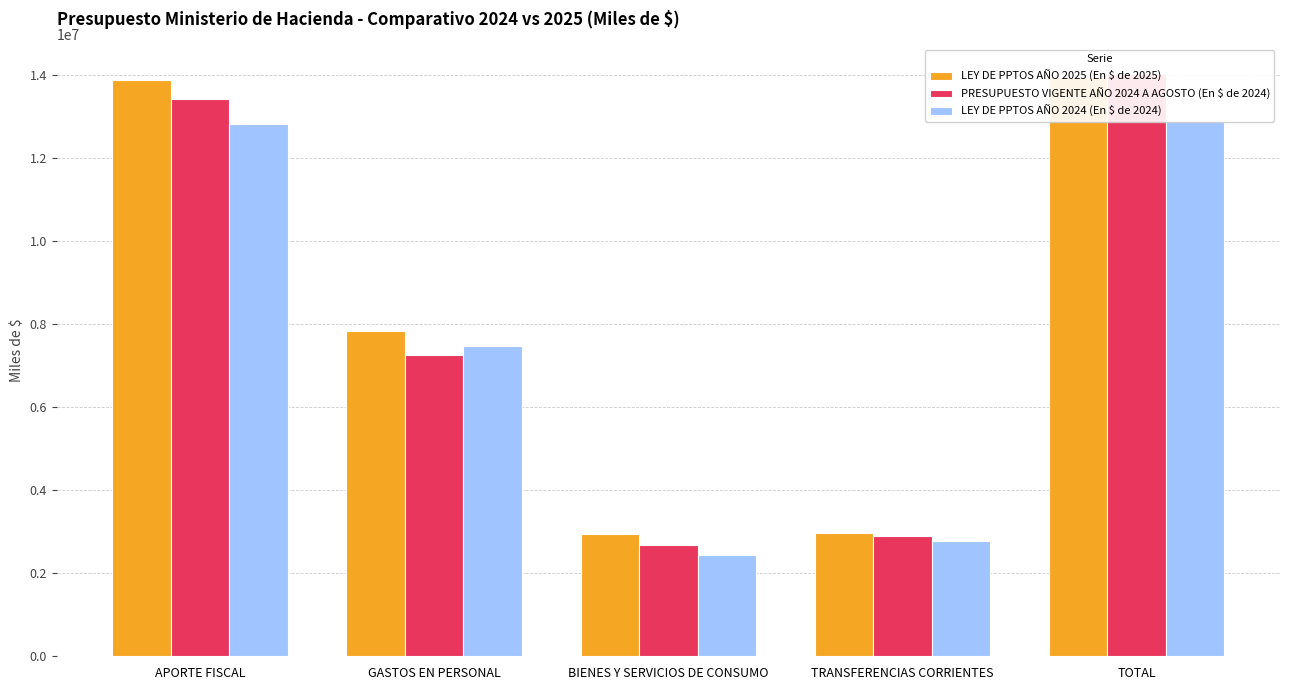

What position from the left is GASTOS EN PERSONAL?

2